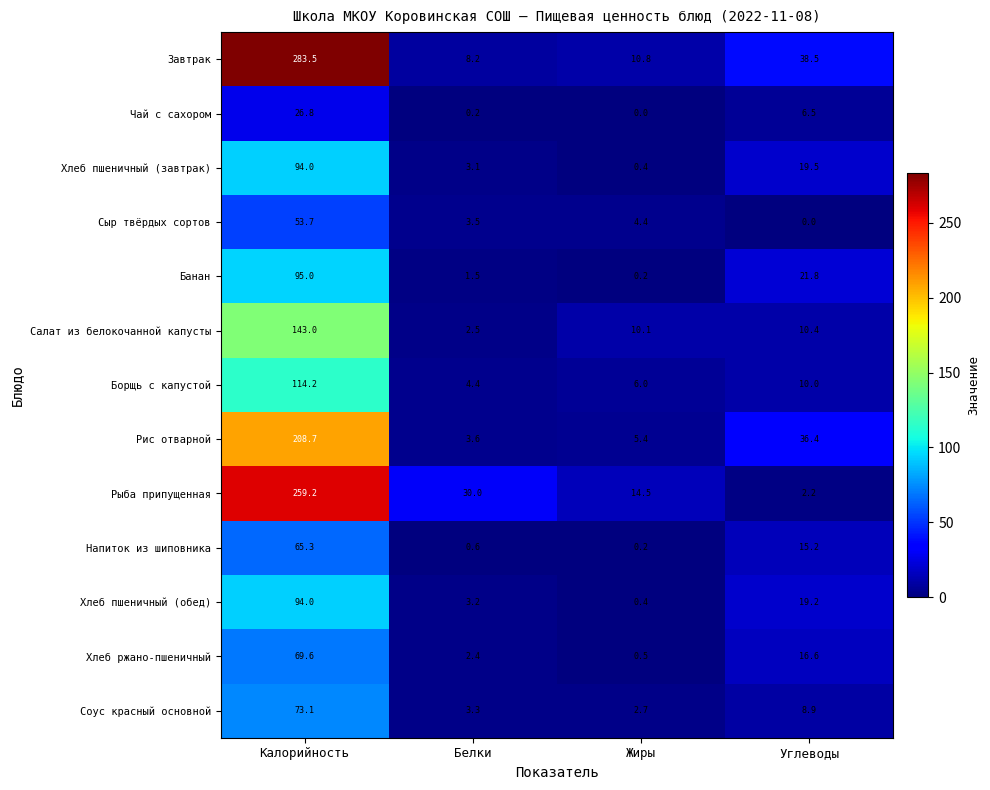

What is the total value across all series at Углеводы?

205.2